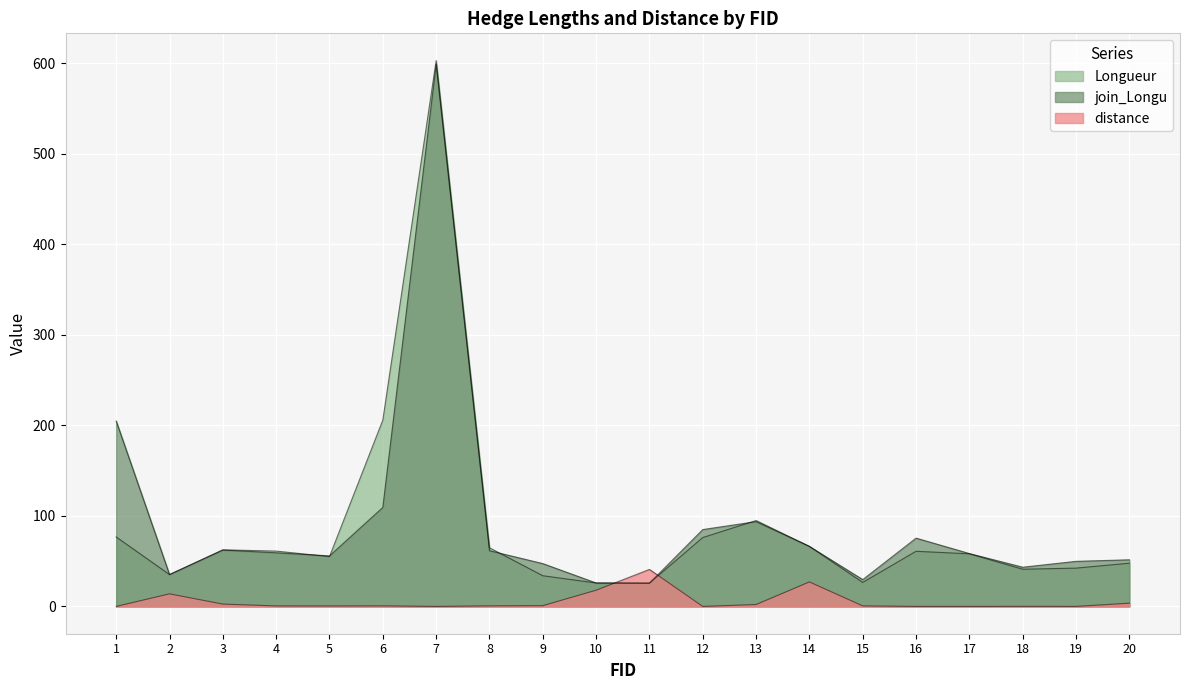

True or false: join_Longu and Longueur intersect in this chart.

True